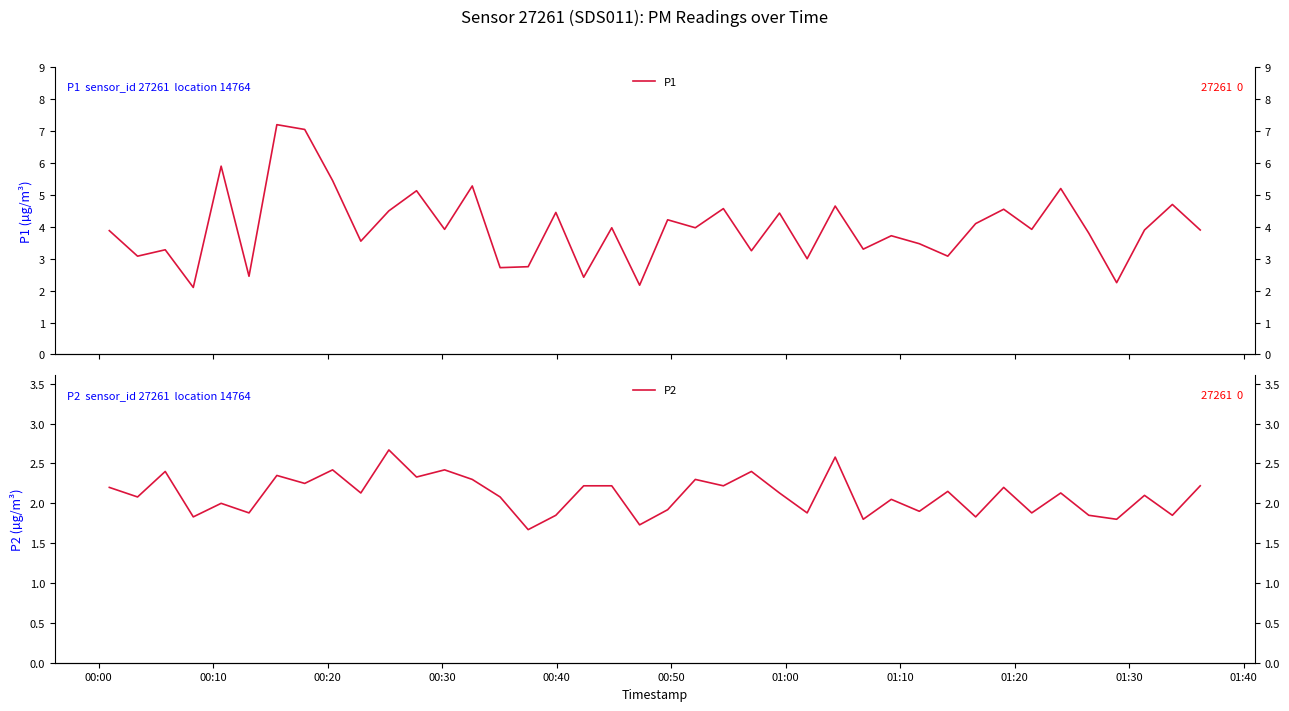

How many interior local valleys does the P1 series have?

15